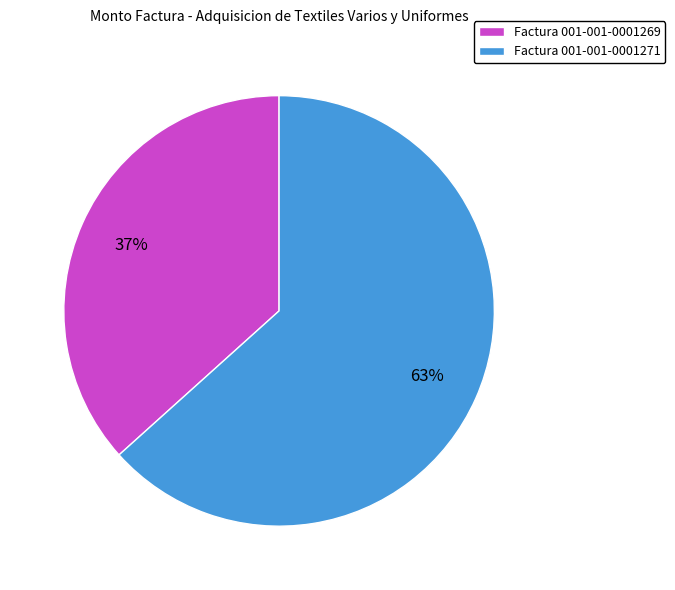

Combined, do Factura 001-001-0001271 and Factura 001-001-0001269 account for over 50%?

Yes